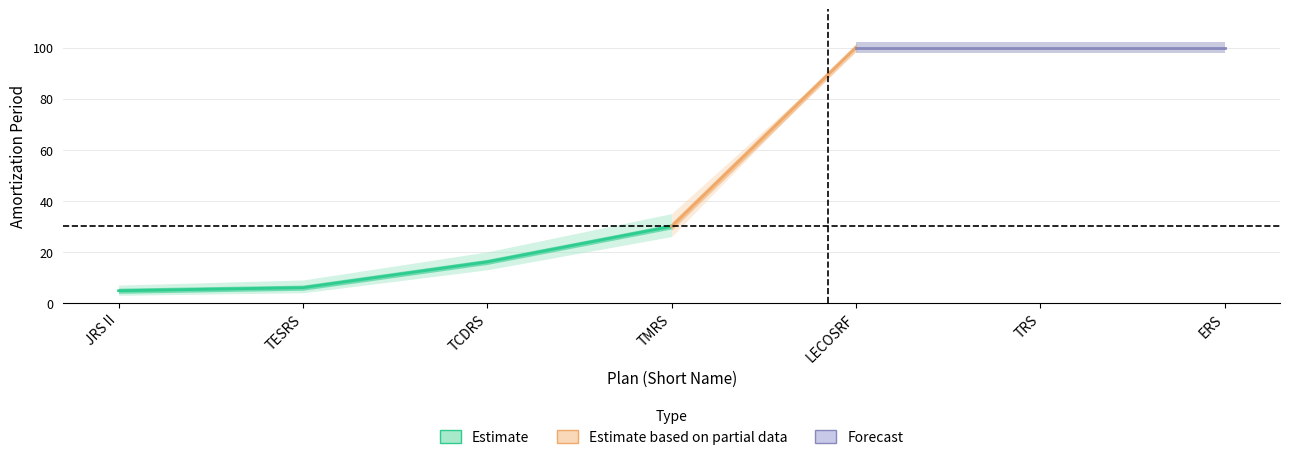

Reading right to left, transcribe all the data shown in this chart.

100.0	100.0	100.0	30.0	16.1	6.0	4.8